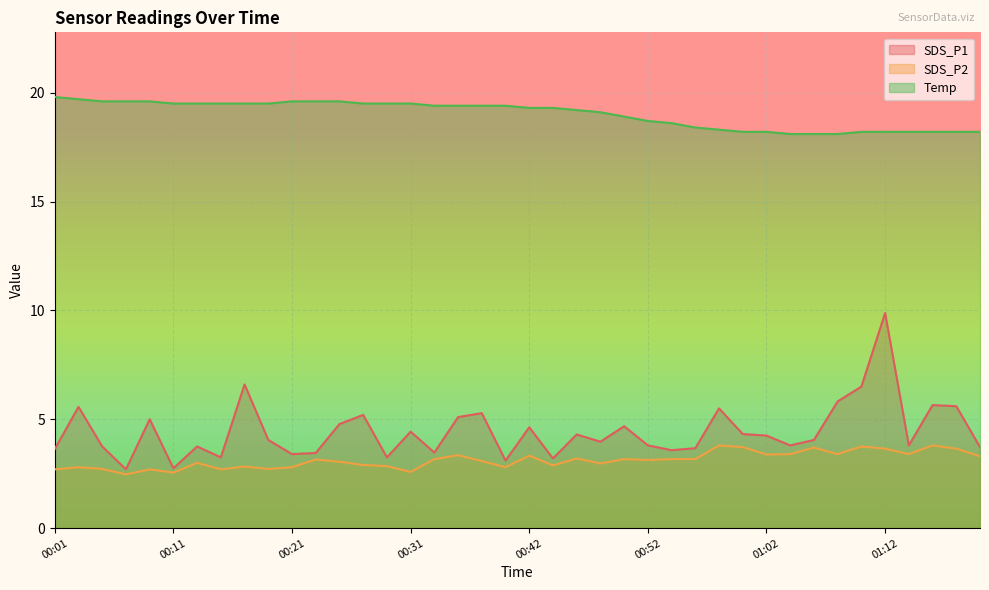

True or false: SDS_P2 and Temp intersect in this chart.

False